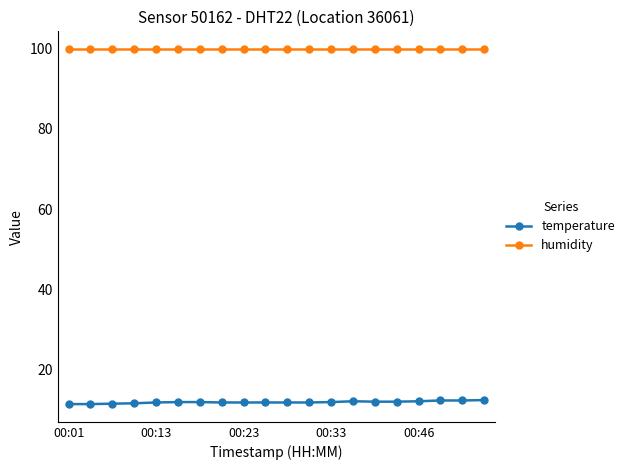

How many lines are shown in the chart?

2